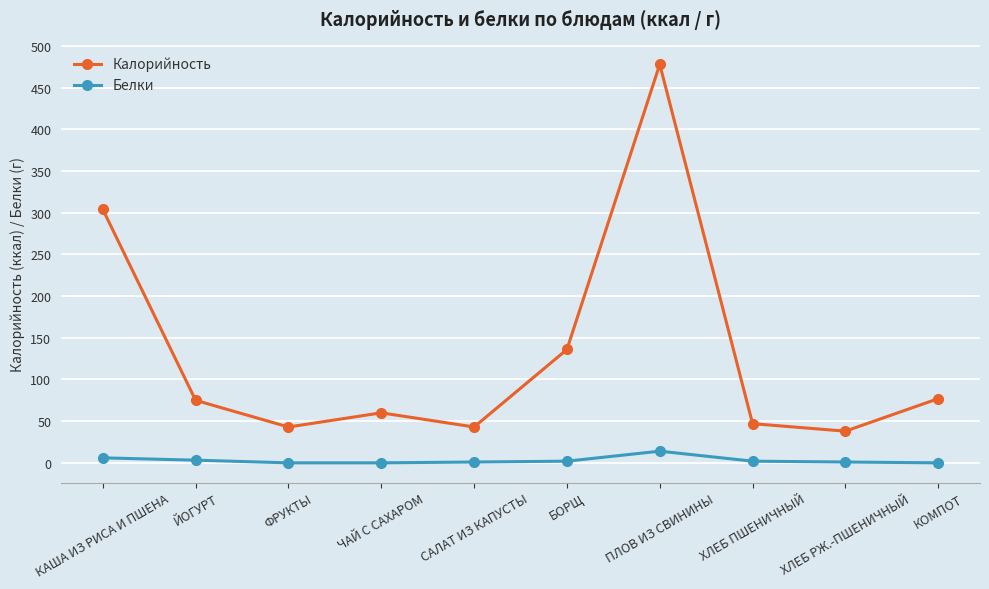

True or false: Калорийность and Белки cross at least once.

False